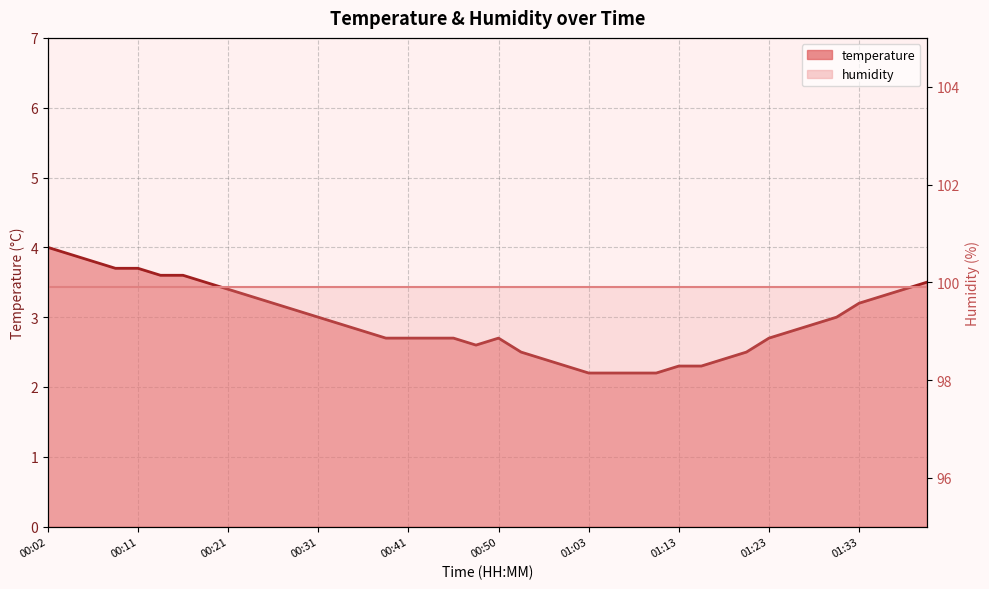

Does the chart have visible grid lines?

Yes